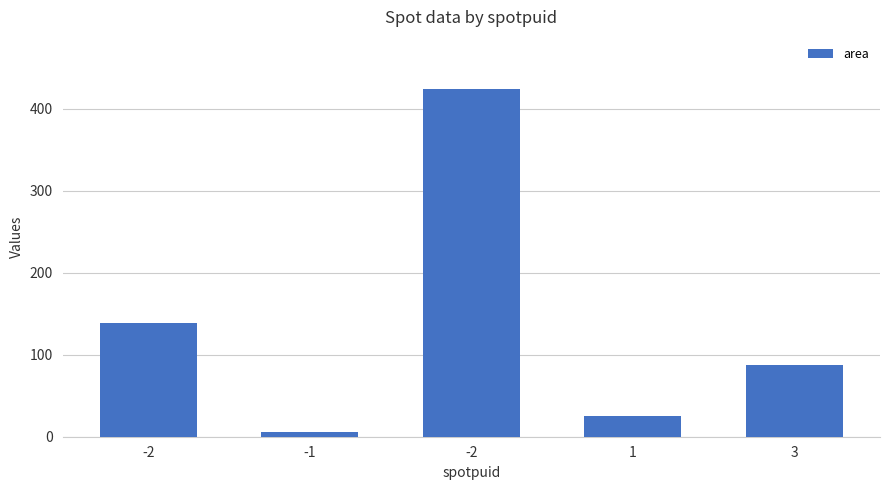

How many bars are there in total?

5